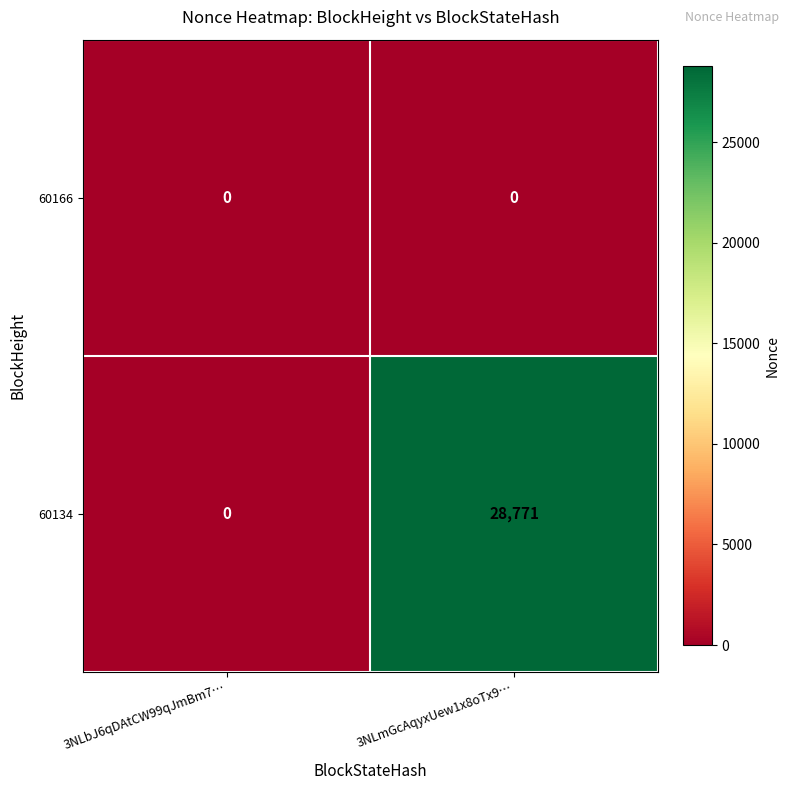

Is it true that 60134 equals 28771 at 3NLmGcAqyxUew1x8oTx9…?

True